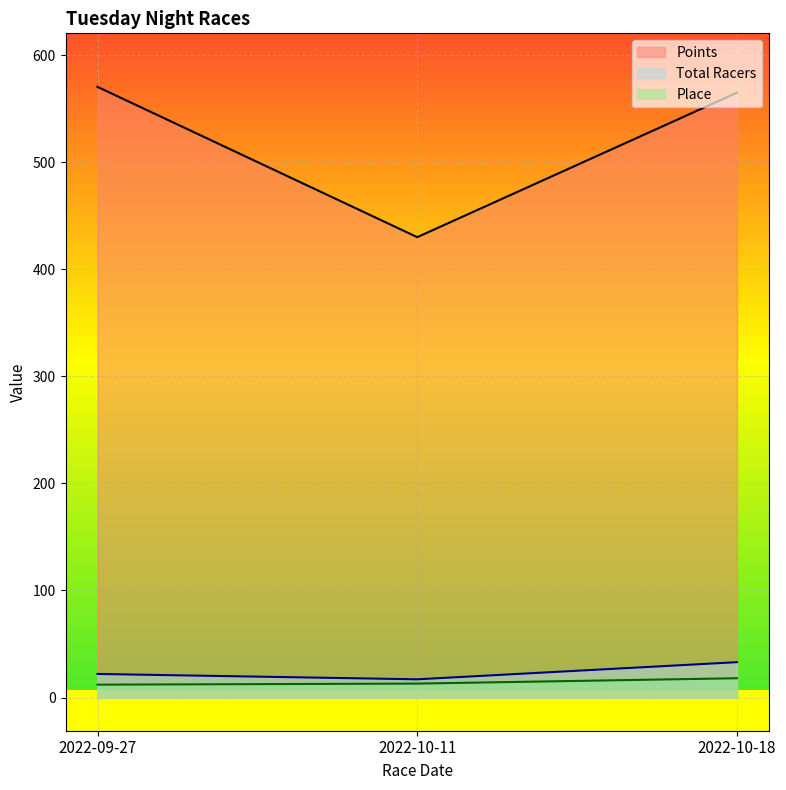

Rank the categories by Place value from lowest to highest.

2022-09-27, 2022-10-11, 2022-10-18